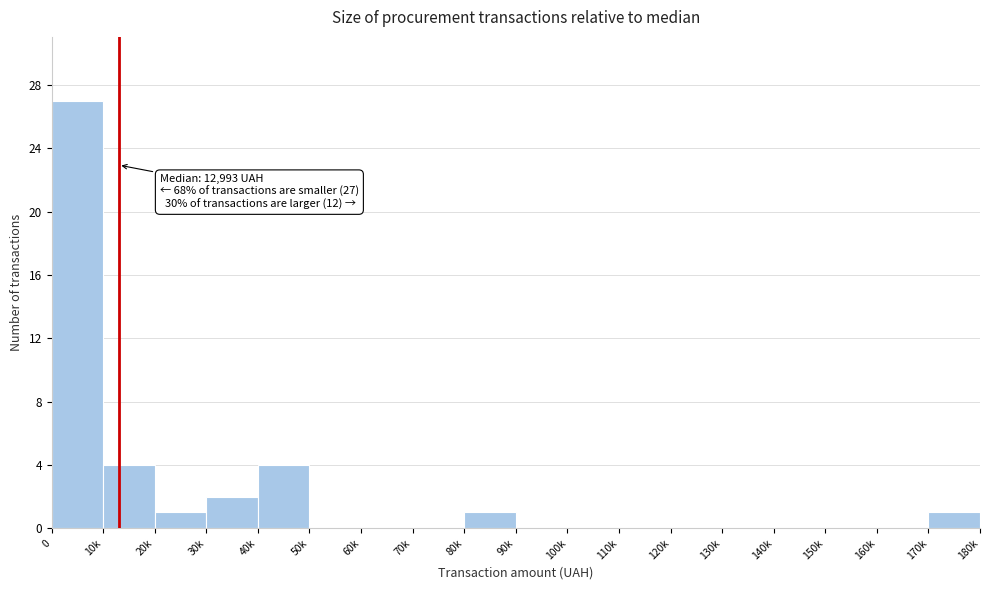

Reading left to right, extract all data points from this chart.

0=27	10k=4	20k=1	30k=2	40k=4	50k=0	60k=0	70k=0	80k=1	90k=0	100k=0	110k=0	120k=0	130k=0	140k=0	150k=0	160k=0	170k=1